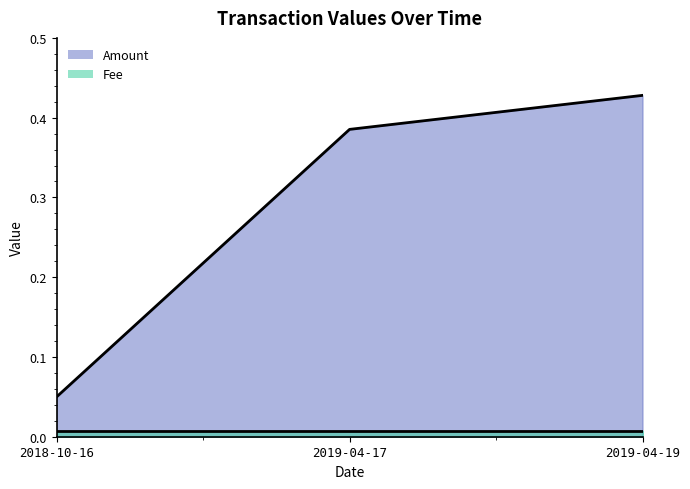

True or false: the data shows 0.1 at 2018-10-16.

True